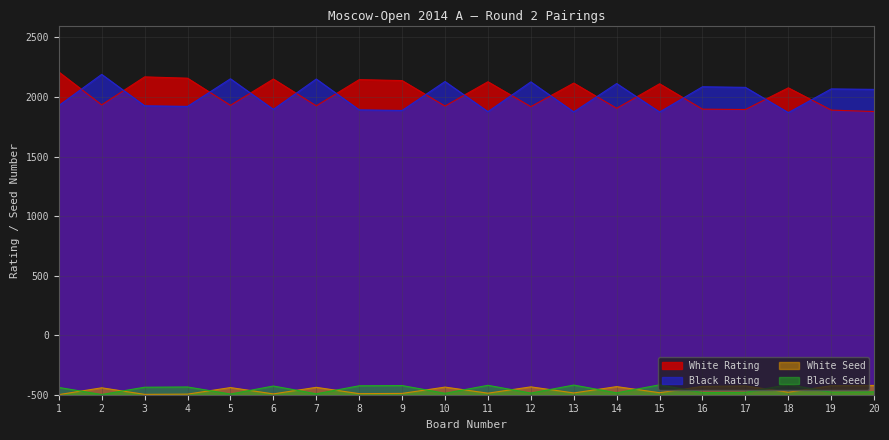

Reading left to right, list all the values displayed in this chart.

White Rating: 2710	2434	2669	2658	2430	2651	2426	2646	2638	2424	2628	2419	2617	2405	2611	2398	2395	2577	2390	2378
Black Rating: 2428	2690	2426	2421	2653	2396	2651	2392	2387	2630	2377	2627	2375	2613	2374	2586	2581	2369	2568	2564
White Seed: 1	58	3	5	60	7	62	9	11	64	13	66	15	68	17	70	74	21	76	78
Black Seed: 61	2	63	65	6	73	8	75	77	12	79	14	81	16	83	18	20	85	22	24